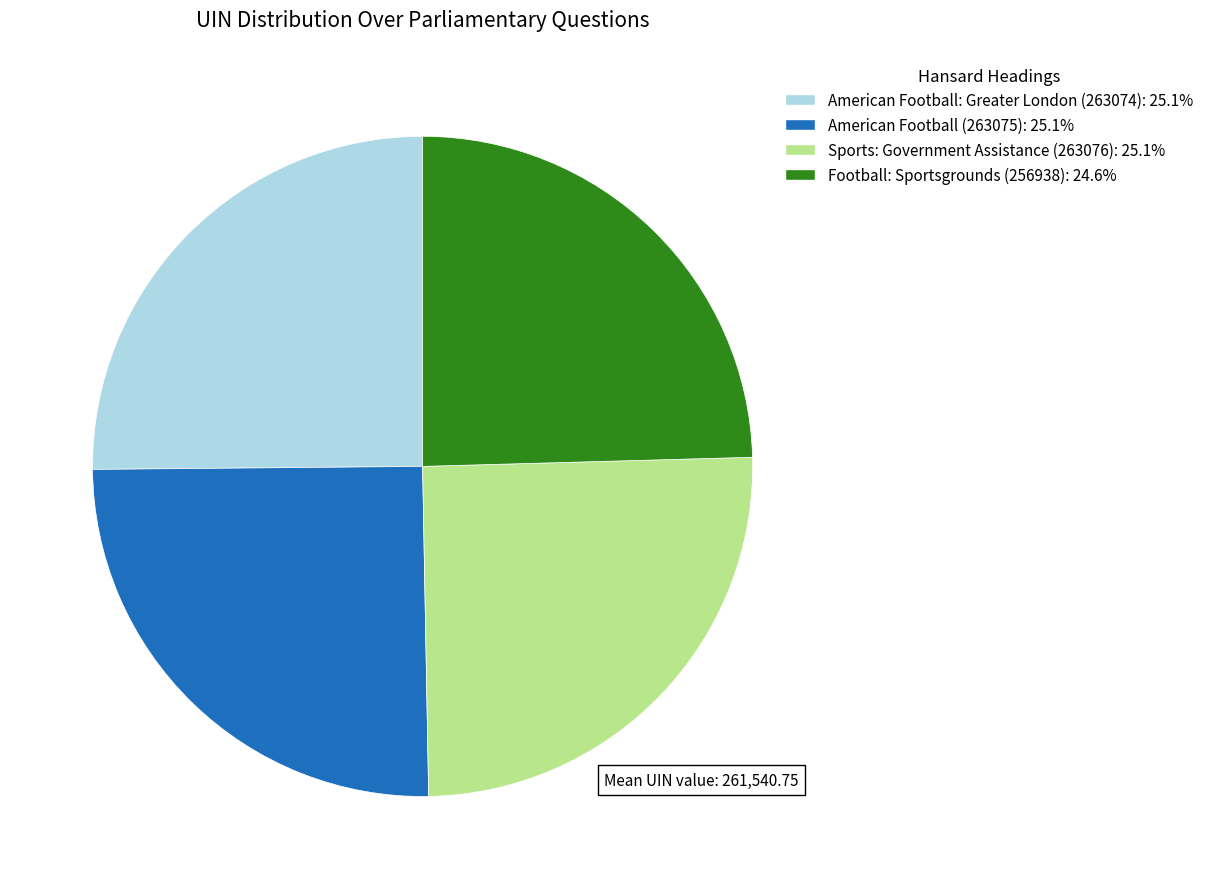

What is the smallest slice in the pie chart?

Football: Sportsgrounds (256938)